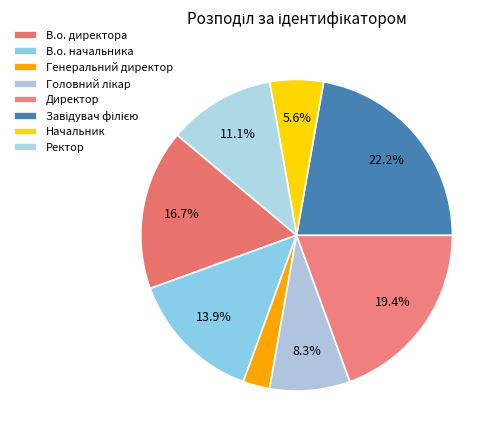

To the nearest percent, what percentage of the pie is Генеральний директор?

3%